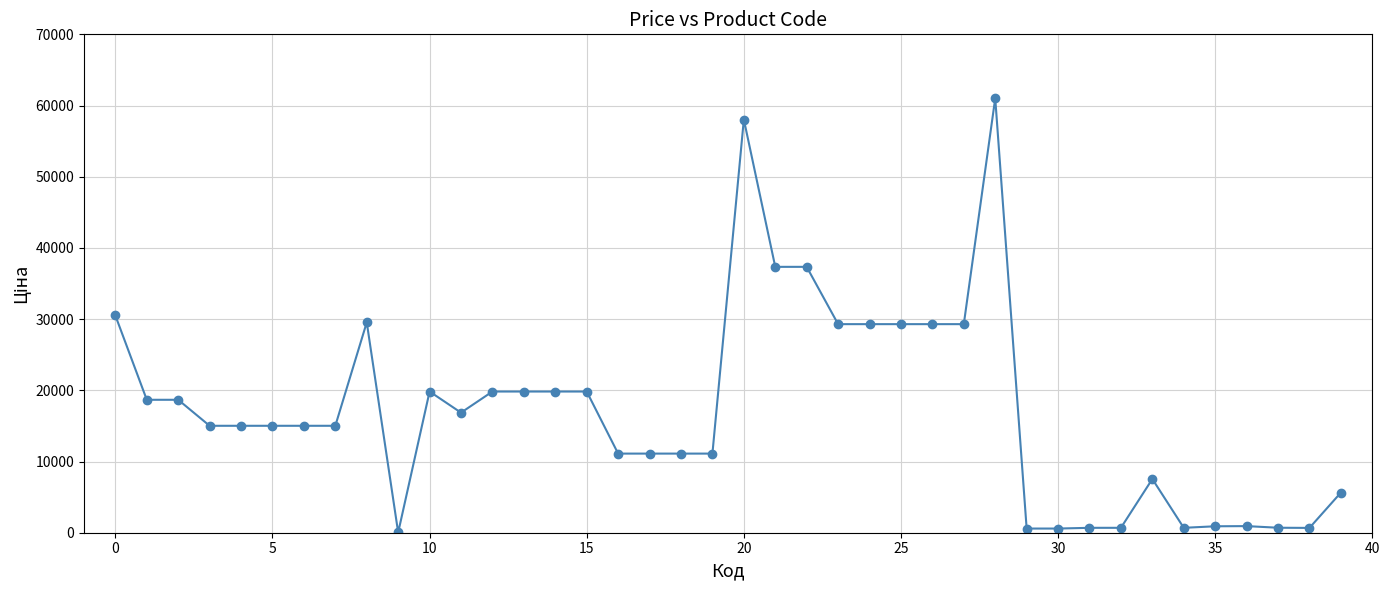

What is the value of the 15th point from the left?

19831.1